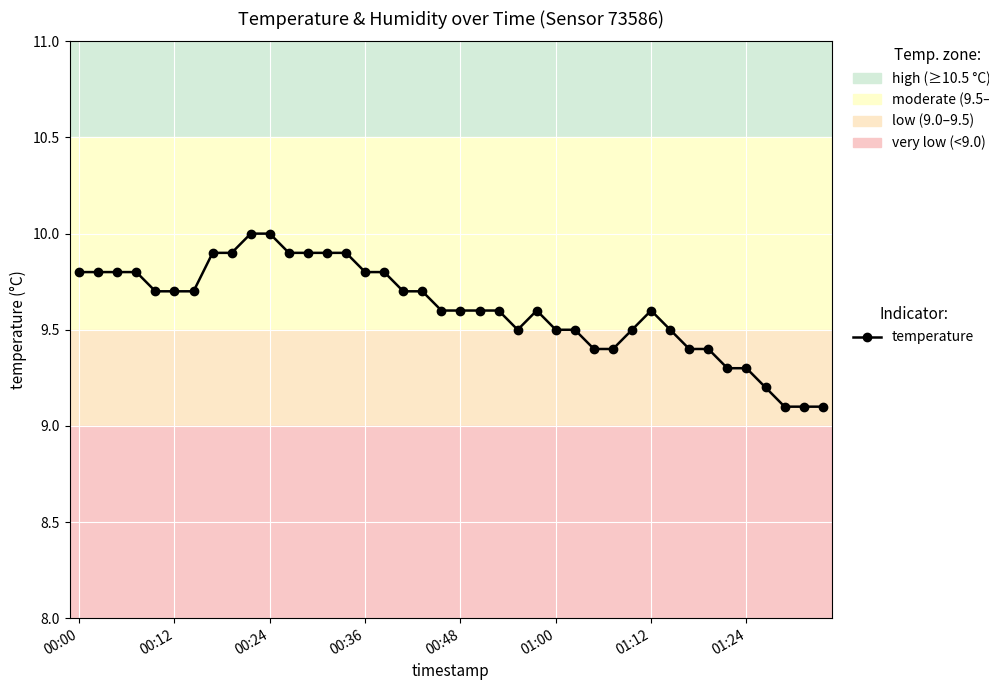

True or false: there are more than 1 points higher than both neighbors.

True